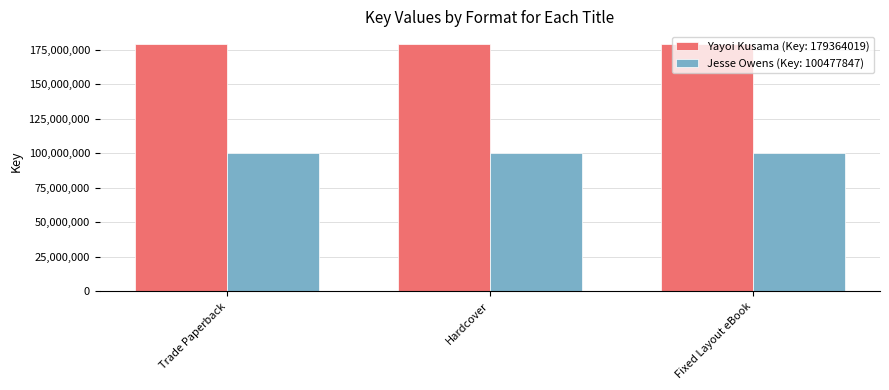

At how many categories does at least one series exceed 155713543?

3